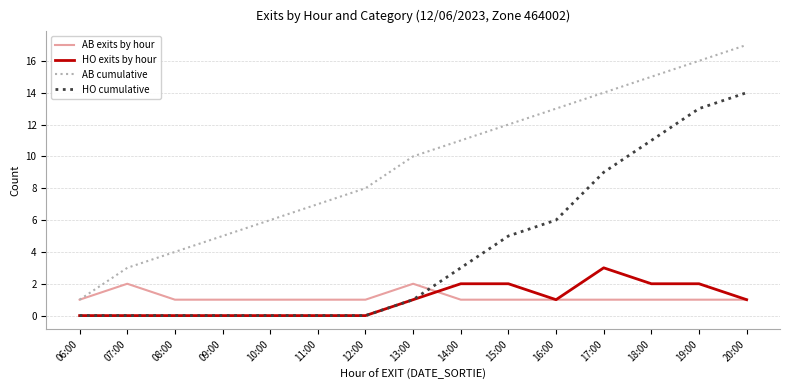

Count the HO exits by hour values in the range 0 to 2.

14